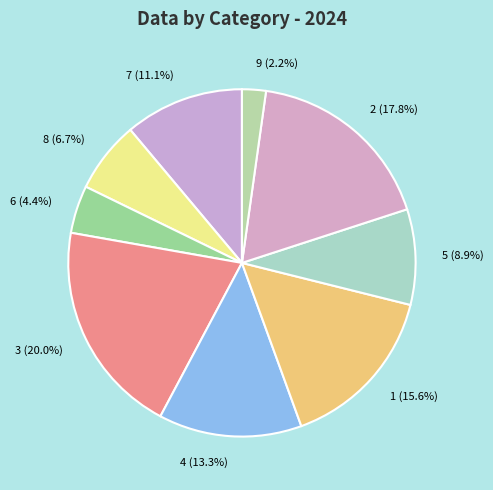

To the nearest percent, what portion does 5 represent?

9%